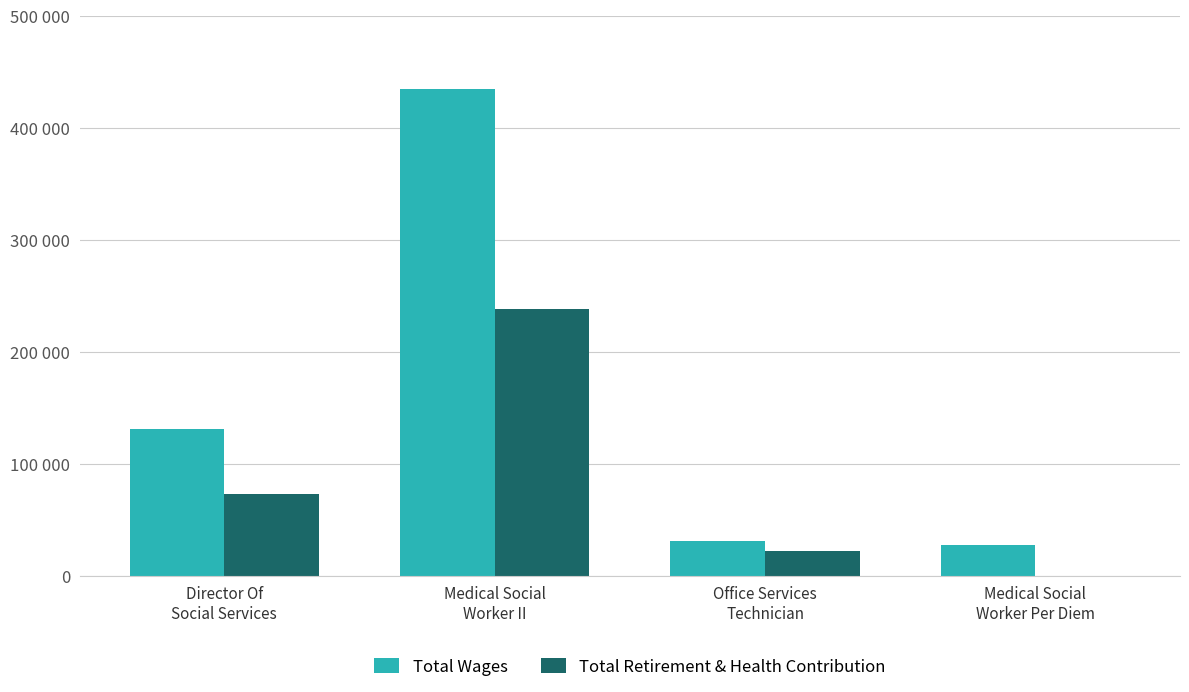

Rank the series at Office Services
Technician from lowest to highest value.

Total Retirement & Health Contribution, Total Wages